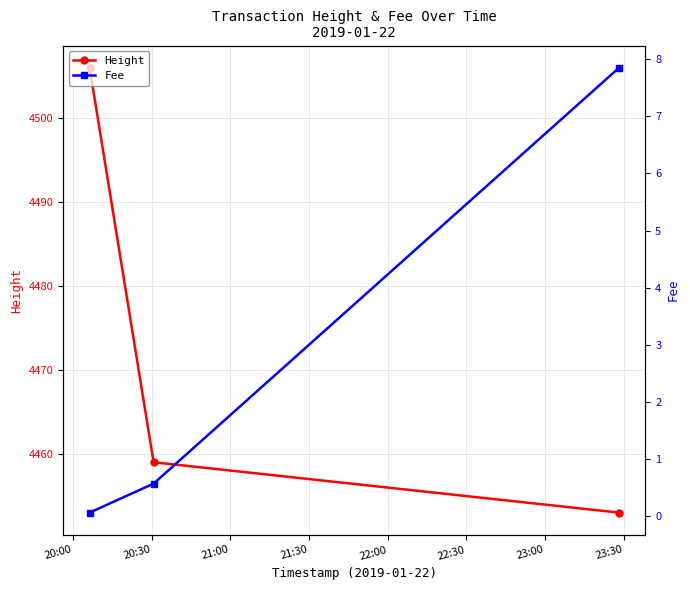

What is the minimum value for Height?

4453